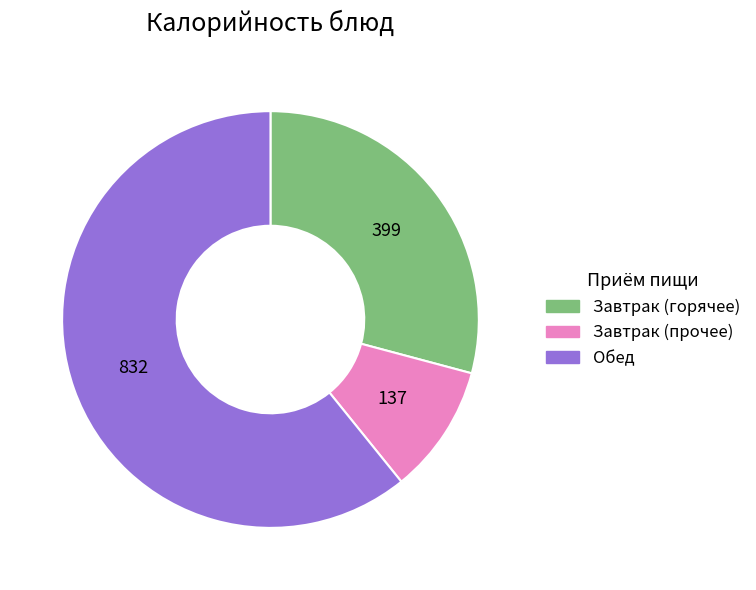

Which category has the biggest portion of the pie?

Обед